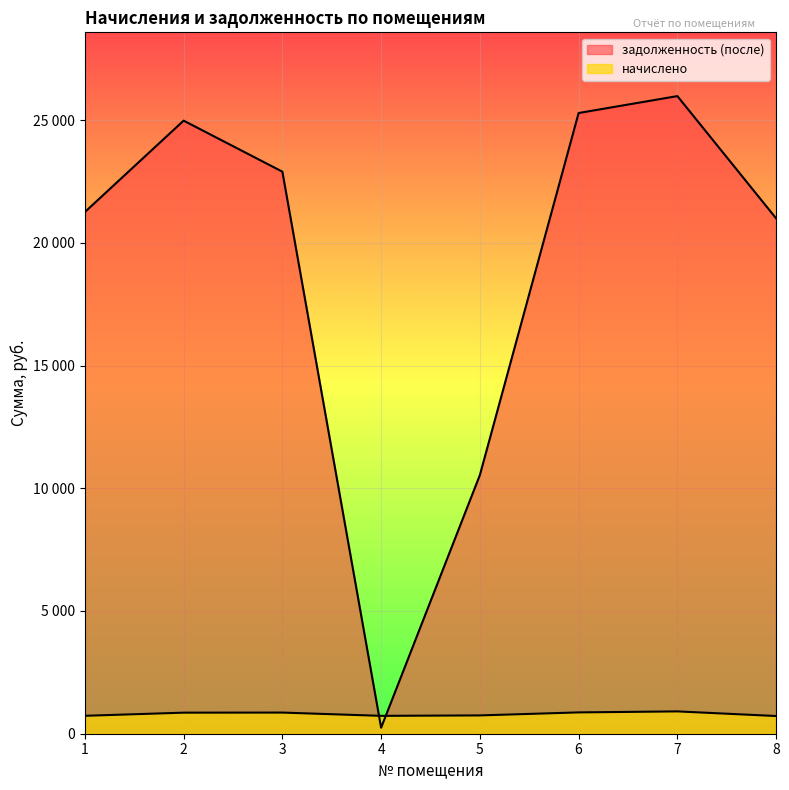

Which series has the largest range (max minus min)?

задолженность (после)